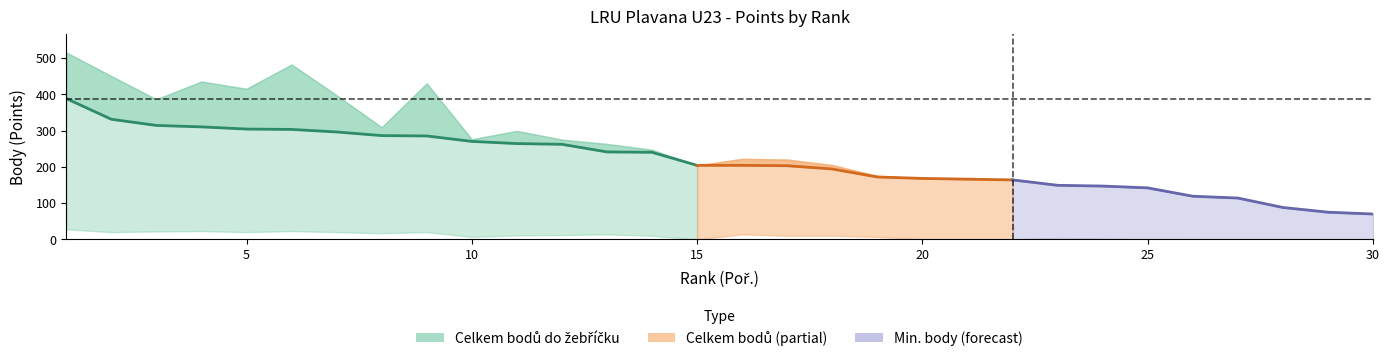

Reading left to right, transcribe all the data shown in this chart.

Celkem bodů: 1=515	2=450	3=386	4=435	5=415	6=482	7=397	8=309	9=430	10=276	11=299	12=275	13=263	14=247	15=204	16=222	17=220	18=205	19=175	20=168	21=166	22=164	23=152	24=147	25=142	26=119	27=114	28=88	29=75	30=70
Celkem bodů do žebříčku: 1=388	2=331	3=314	4=310	5=304	6=303	7=296	8=286	9=285	10=270	11=264	12=262	13=241	14=240	15=204	16=204	17=203	18=194	19=172	20=168	21=166	22=164	23=149	24=147	25=142	26=119	27=114	28=88	29=75	30=70
Min. body do žeb.: 1=28	2=20	3=22	4=23	5=20	6=23	7=20	8=17	9=20	10=7	11=11	12=12	13=14	14=10	15=0	16=14	17=10	18=10	19=7	20=0	21=0	22=0	23=4	24=2	25=0	26=1	27=0	28=0	29=0	30=0